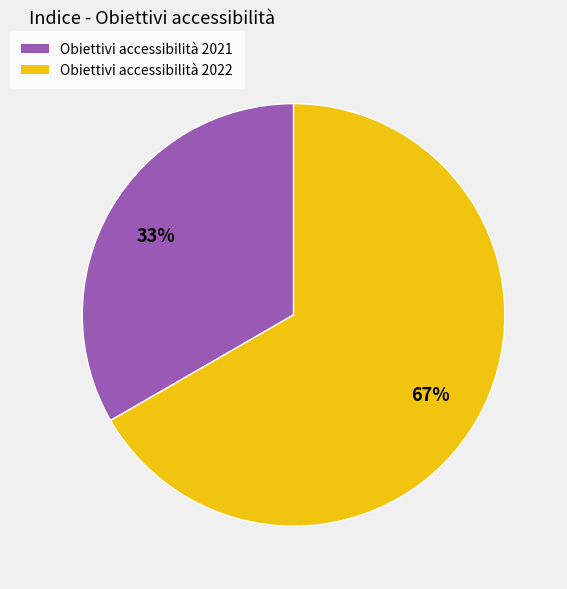

Combined, do Obiettivi accessibilità 2022 and Obiettivi accessibilità 2021 account for over 50%?

Yes